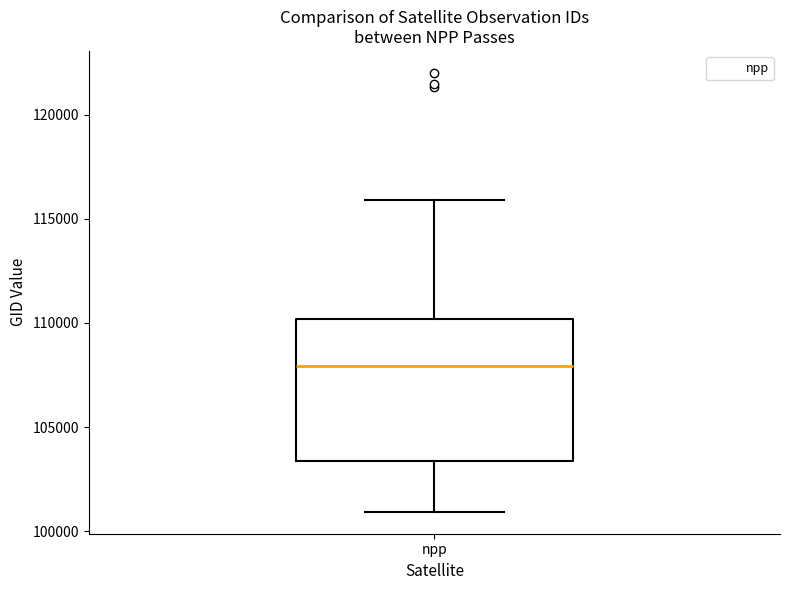

Transcribe this box plot: give where the median line is, the range the box spans, and where the two whiskers end, as read against the y-axis. The values are not printed on the chart, so give them approximately, as read against the axis.

median 108000, box 103500 to 110000, whiskers 101000 to 116000